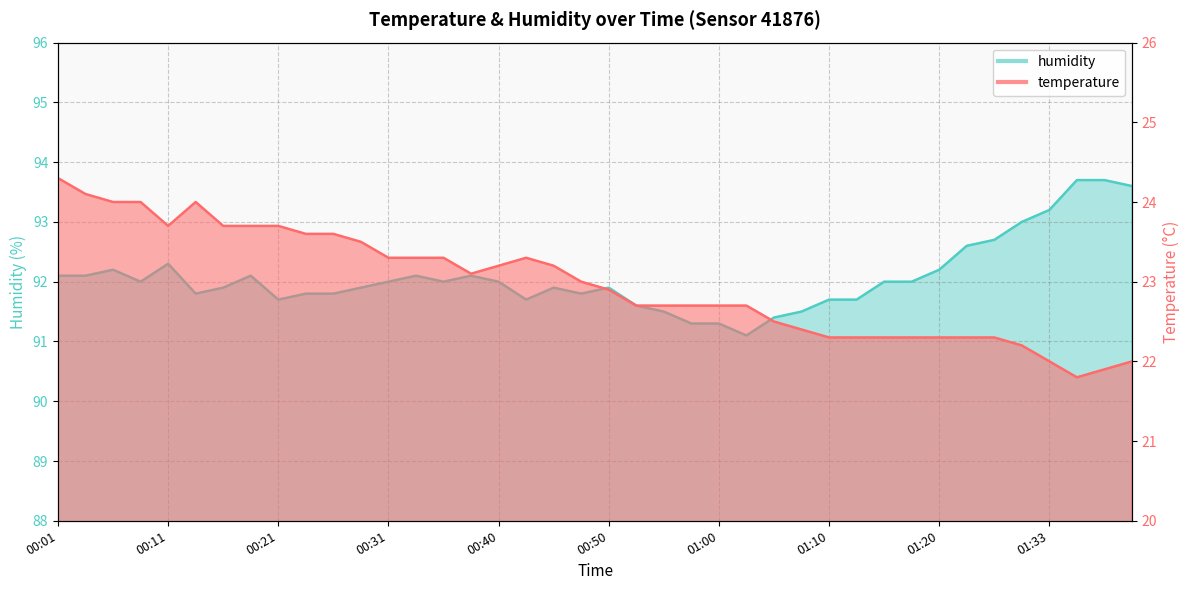

What is the difference between the second highest and second lowest values in the temperature series?

2.2